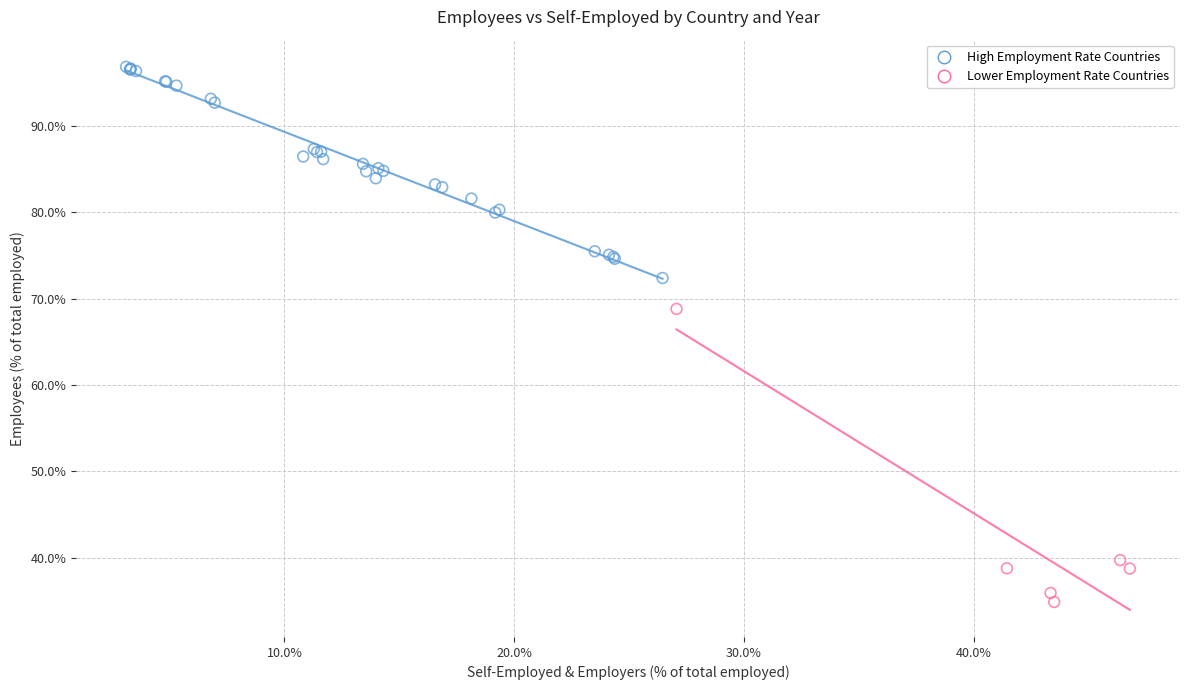

Which series contains the lowest Y value?

Lower Employment Rate Countries